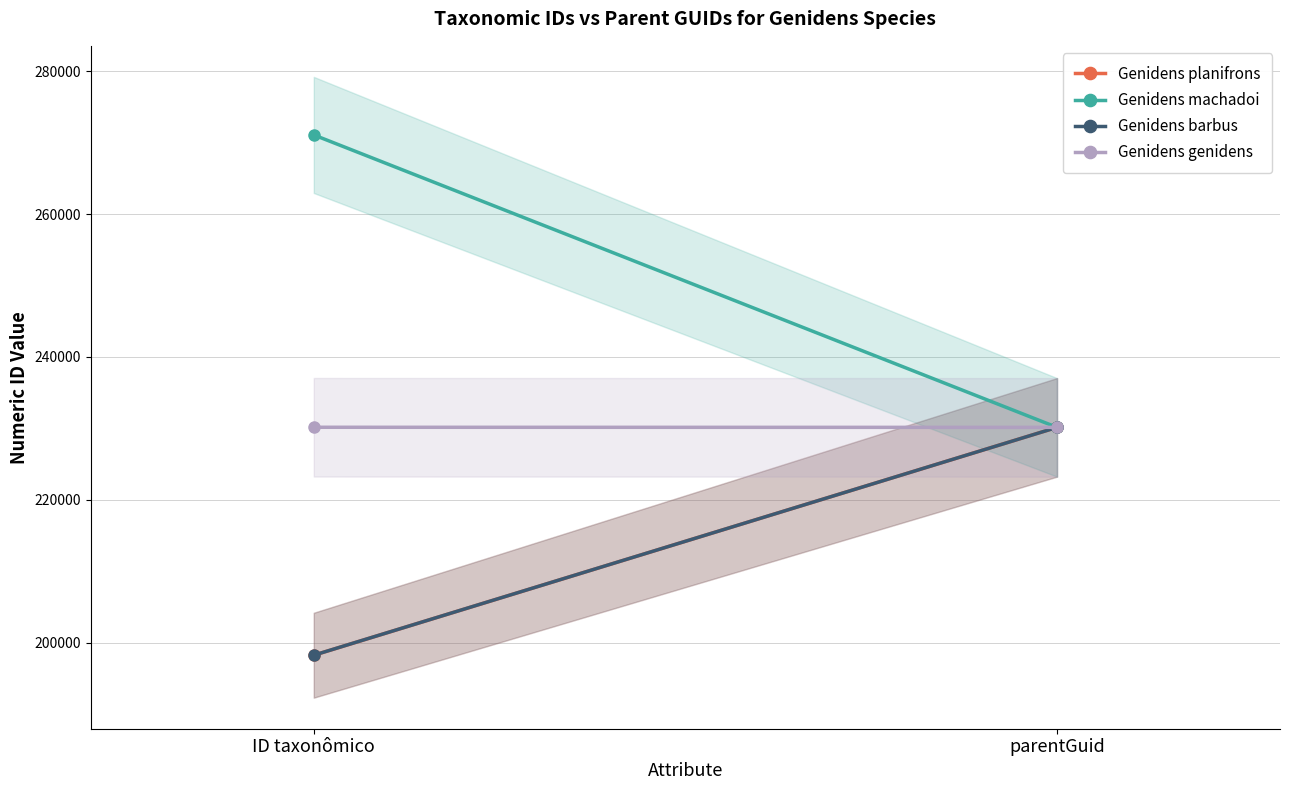

The Genidens barbus series shows 84733 at ID taxonômico. True or false?

False